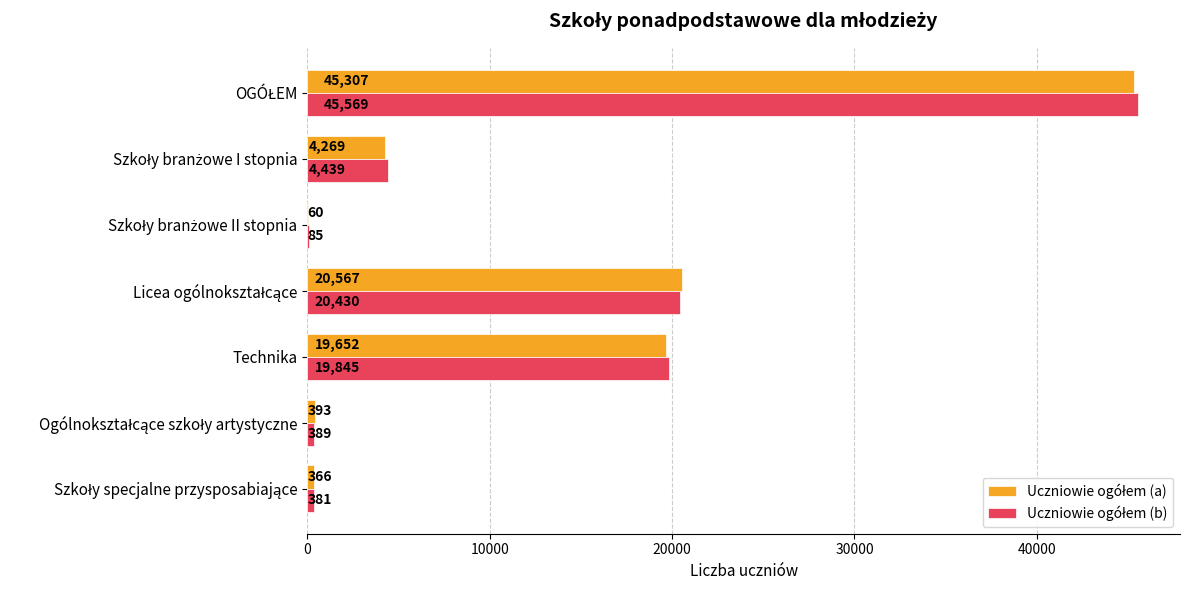

How many categories are shown in the chart?

7